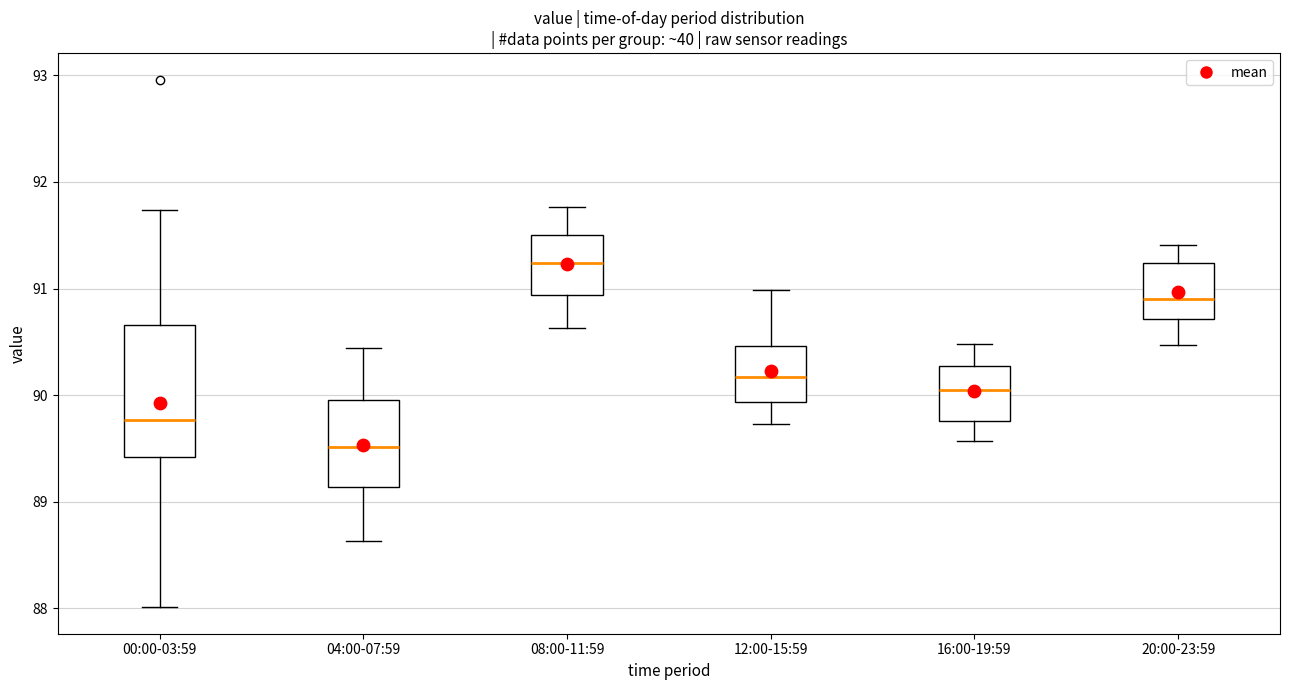

Reading left to right, read every box against the y-axis: the position of its median line, the range the box covers, and the ends of its whiskers. The values are not printed on the chart, so give them approximately, as read against the axis.

00:00-03:59: median 89.8, box 89.4 to 90.7, whiskers 88.0 to 91.7
04:00-07:59: median 89.5, box 89.1 to 90.0, whiskers 88.6 to 90.4
08:00-11:59: median 91.2, box 90.9 to 91.5, whiskers 90.6 to 91.8
12:00-15:59: median 90.2, box 89.9 to 90.5, whiskers 89.7 to 91.0
16:00-19:59: median 90.1, box 89.8 to 90.3, whiskers 89.6 to 90.5
20:00-23:59: median 90.9, box 90.7 to 91.2, whiskers 90.5 to 91.4